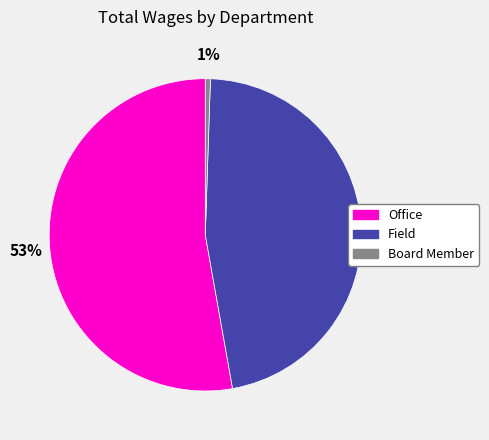

Which category accounts for the majority?

Office